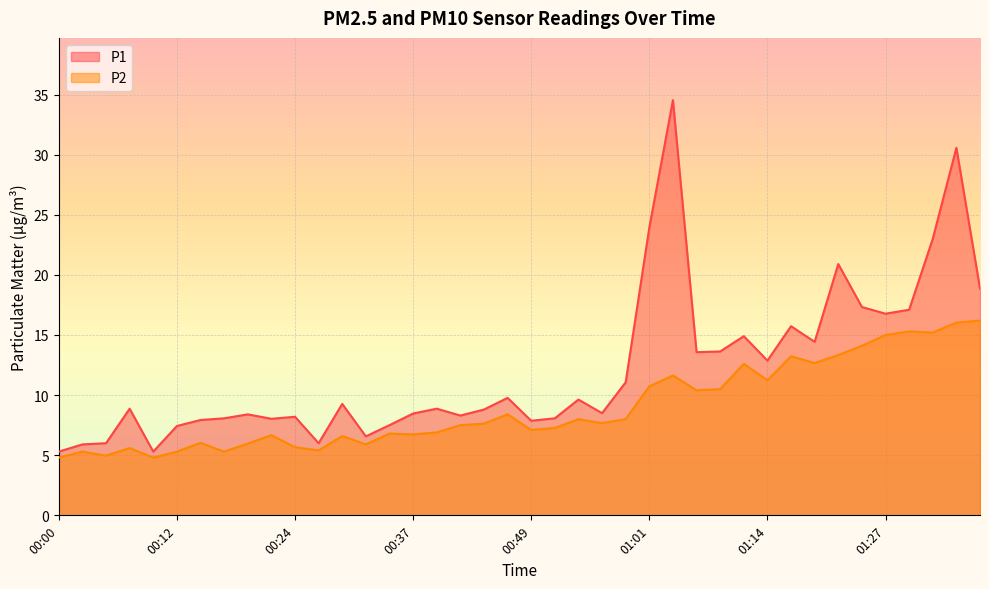

Between 00:14 and 01:37, which series saw the biggest shift?

P1